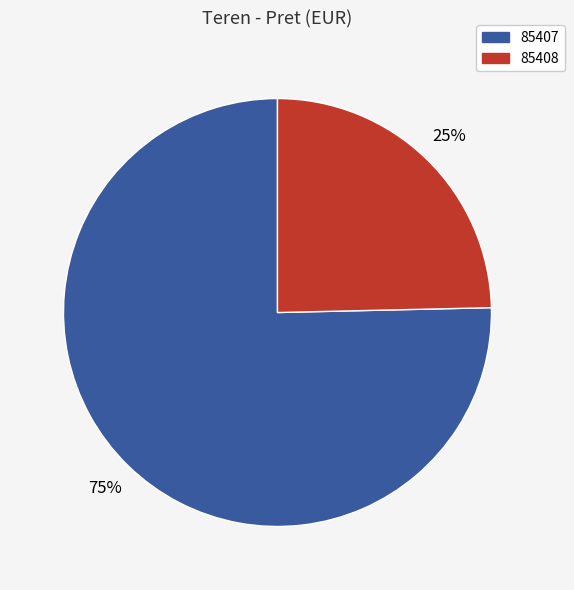

Which has a higher value, 85407 or 85408?

85407